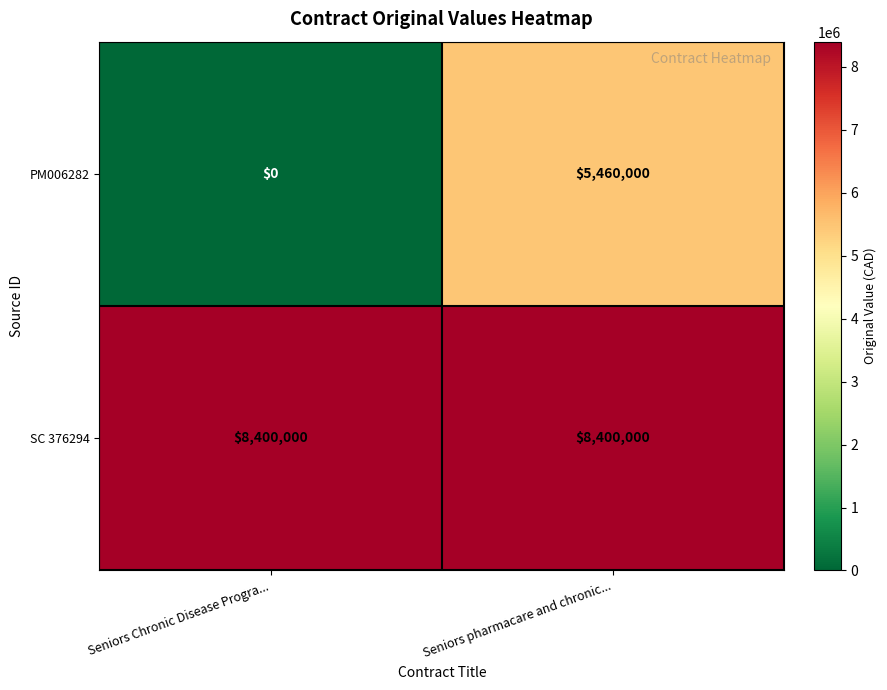

True or false: SC 376294 has a value of 8400000 at Seniors Chronic Disease Progra....

True